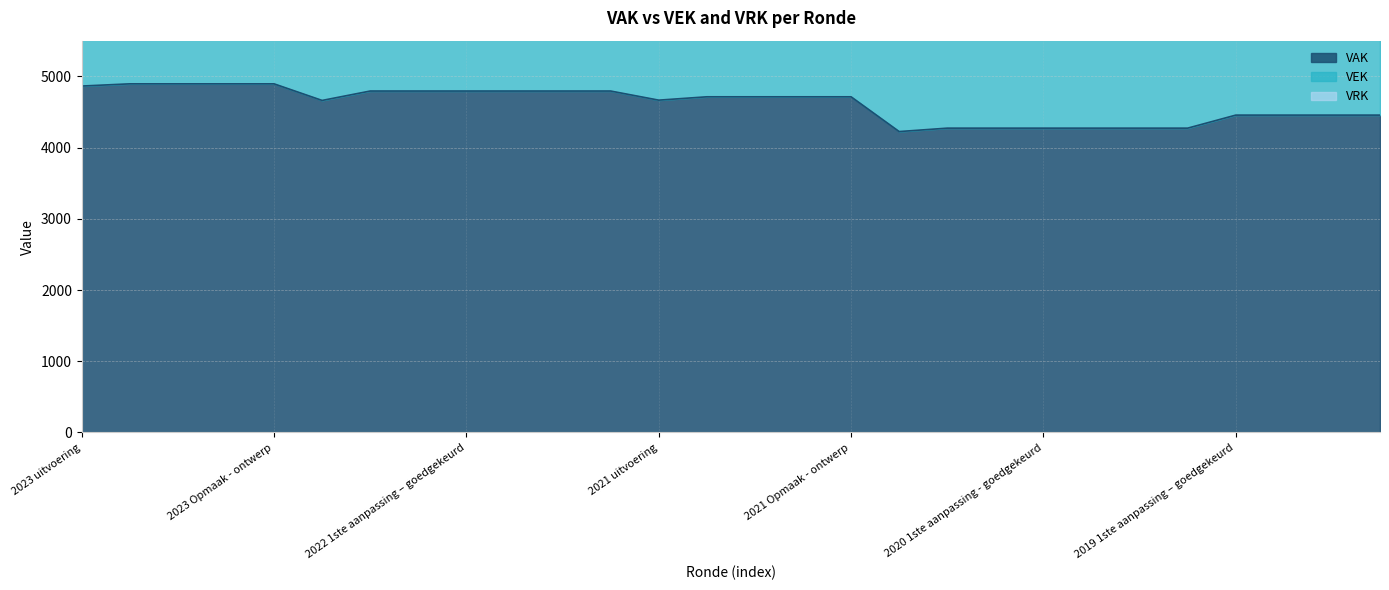

Rank the categories by value from highest to lowest.

2023 1ste aanpassing – goedgekeurd, 2023 1ste aanpassing – ontwerp, 2023 Opmaak – goedgekeurd, 2023 Opmaak - ontwerp, 2023 uitvoering, 2022 2de aanpassing – goedgekeurd, 2022 2de aanpassing – ontwerp, 2022 1ste aanpassing – goedgekeurd, 2022 1ste aanpassing – ontwerp, 2022 Opmaak - goedgekeurd, 2022 Opmaak - ontwerp, 2021 1ste aanpassing - goedgekeurd, 2021 1ste aanpassing – ontwerp, 2021 Opmaak - goedgekeurd, 2021 Opmaak - ontwerp, 2021 uitvoering, 2022 uitvoering, 2019 1ste aanpassing – goedgekeurd, 2019 1ste aanpassing - ontwerp, 2019 opmaak - goedgekeurd, 2019 opmaak - ontwerp, 2020 2de aanpassing - goedgekeurd, 2020 2de aanpassing - ontwerp, 2020 1ste aanpassing - goedgekeurd, 2020 1ste aanpassing – ontwerp, 2020 Opmaak - goedgekeurd, 2020 Opmaak - ontwerp, 2020 uitvoering